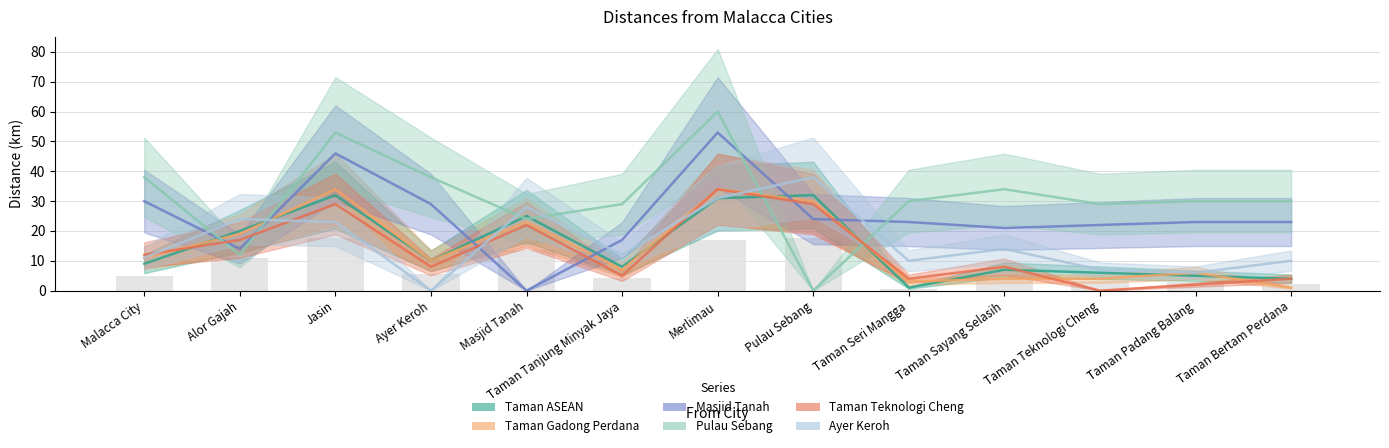

What position from the right is Taman Padang Balang?

2